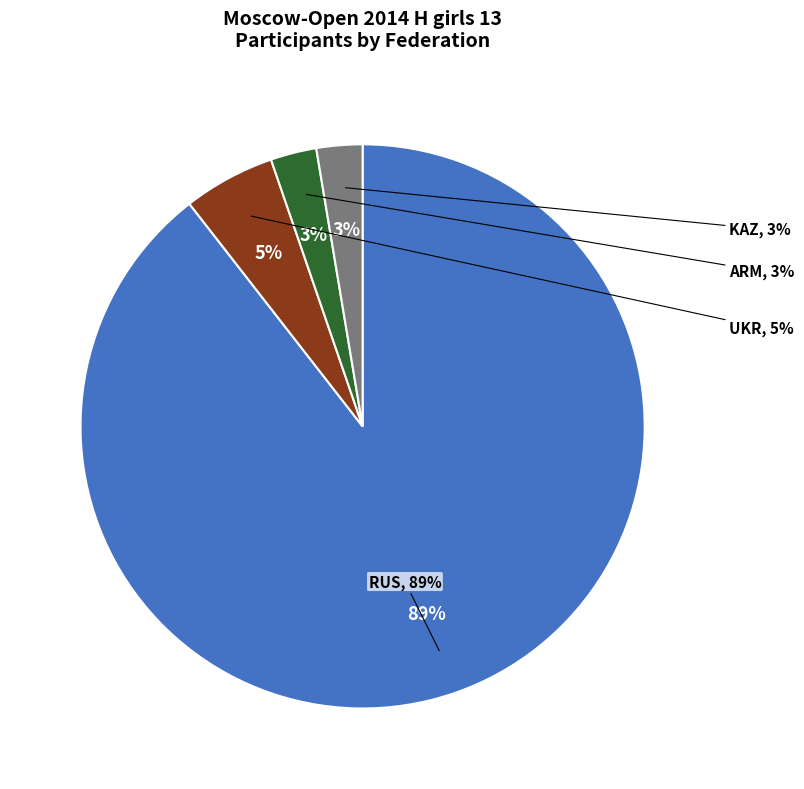

True or false: RUS accounts for 89% of the total.

True